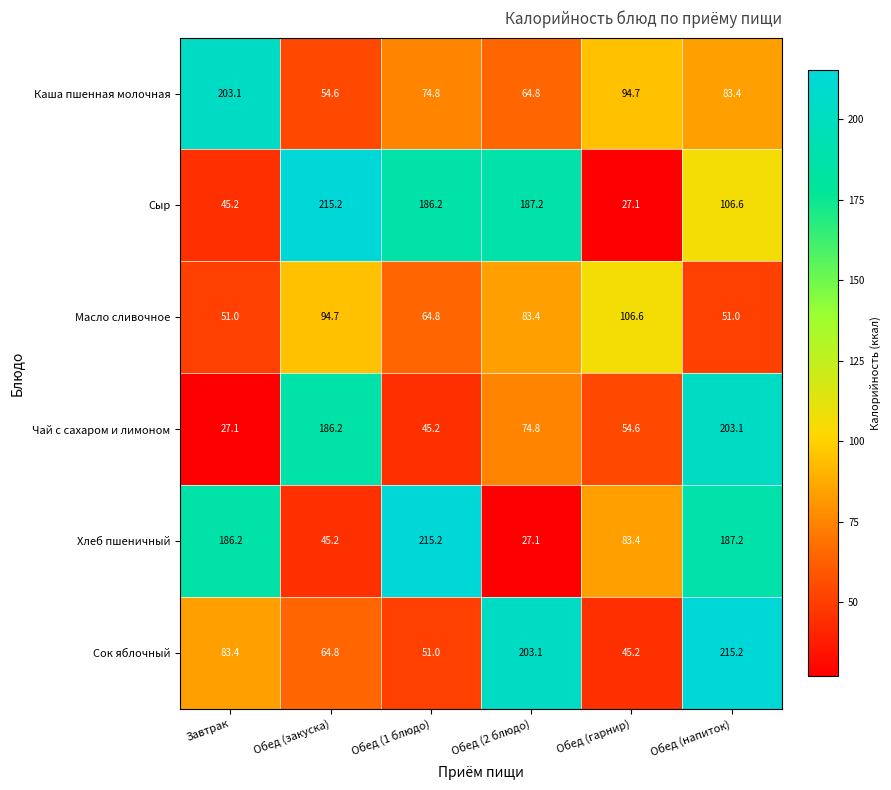

How many series are shown in this chart?

6